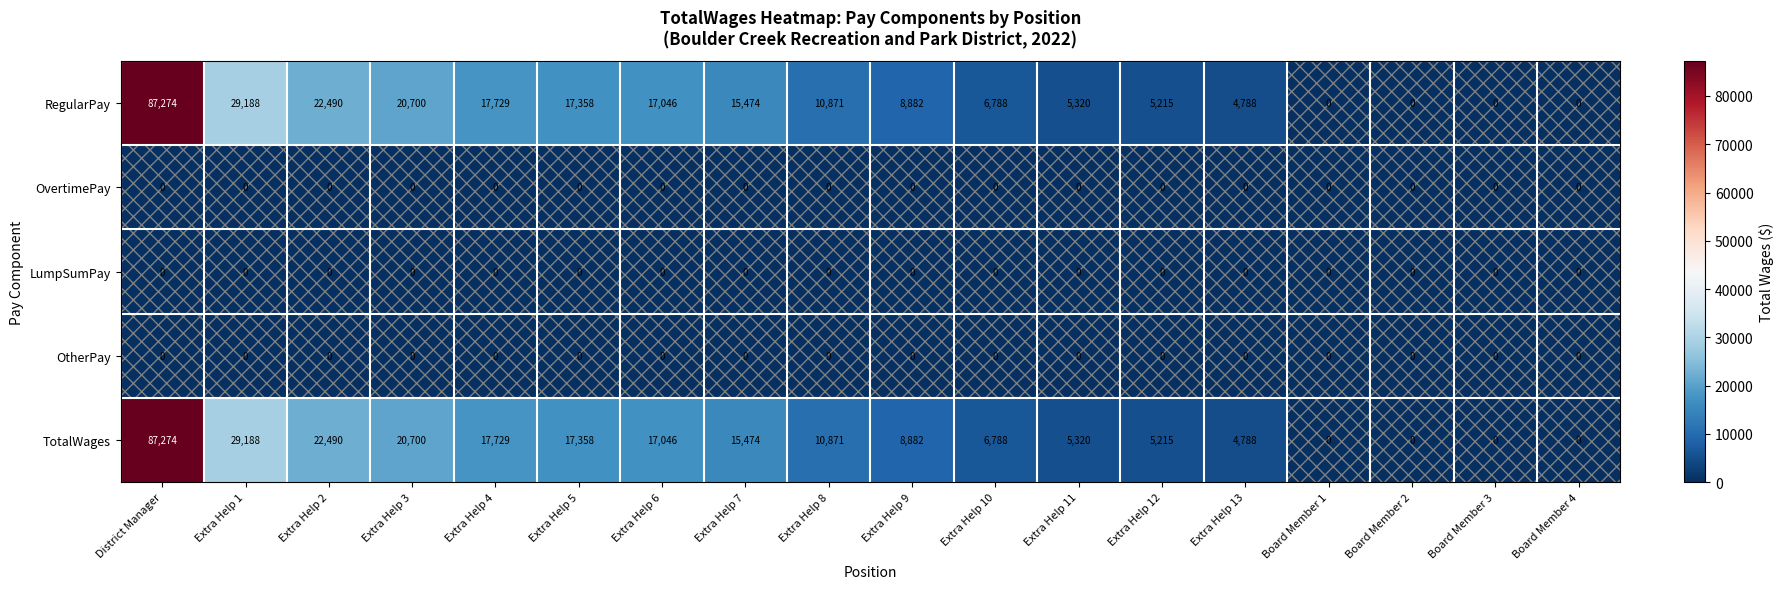

Which label corresponds to the largest value in the chart?

District Manager